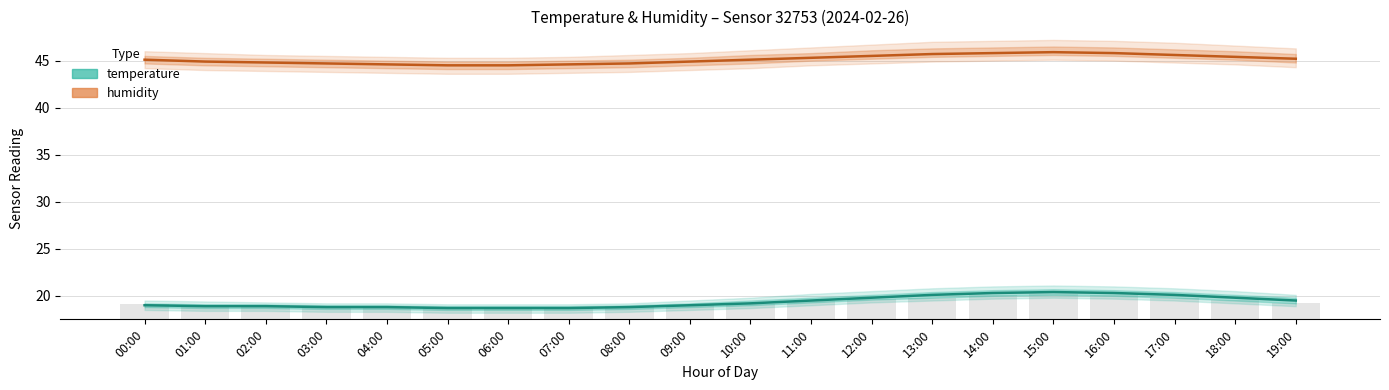

Does the chart contain stacked bars?

No